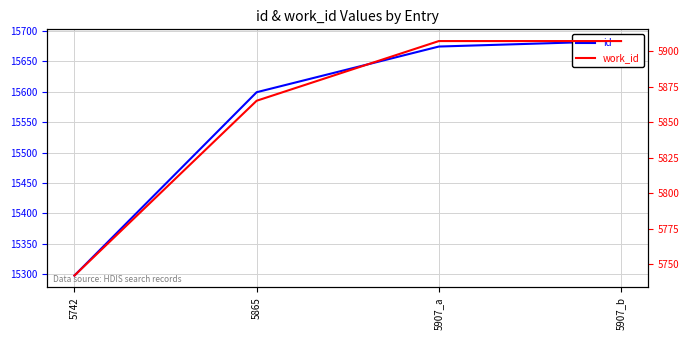

What is the value of the work_id point at the 1st from the left?

5742